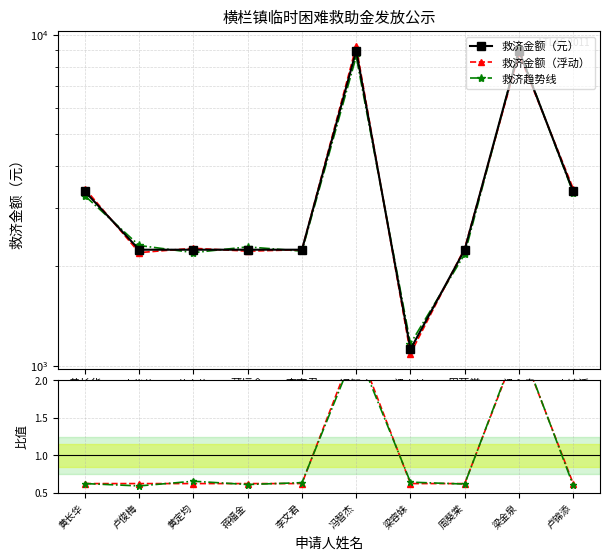

At which category is the sum across all series the highest?

梁金泉